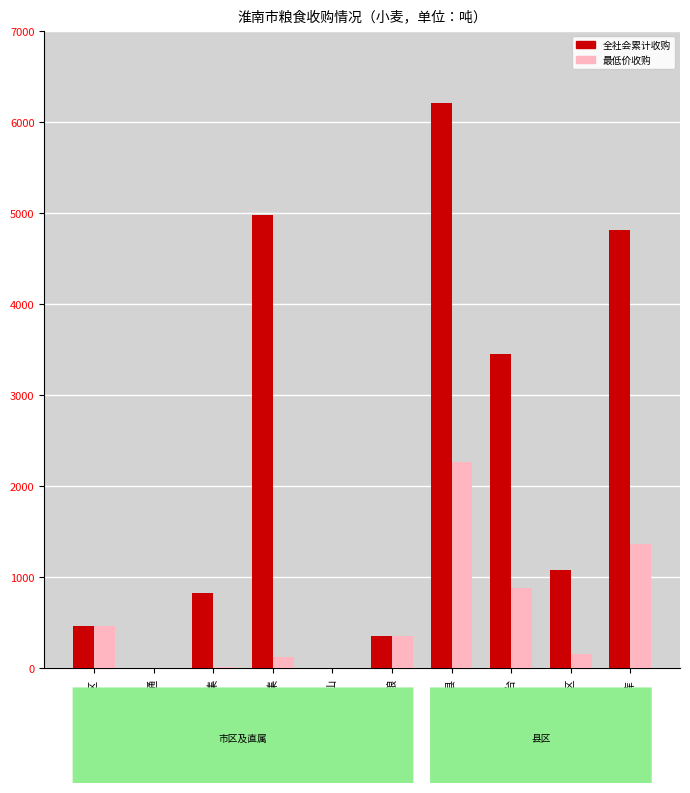

How many groups of bars are there?

10